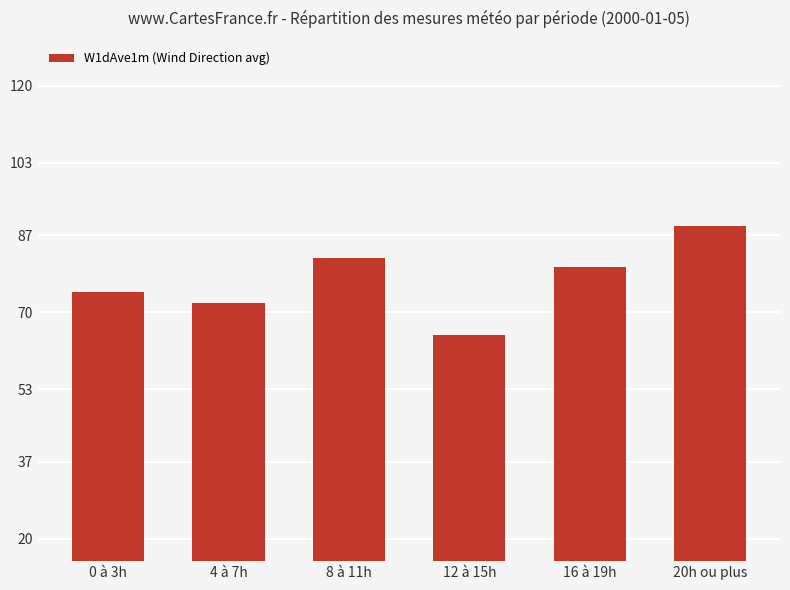

What is the sum of the values at 8 à 11h and 0 à 3h?

156.5